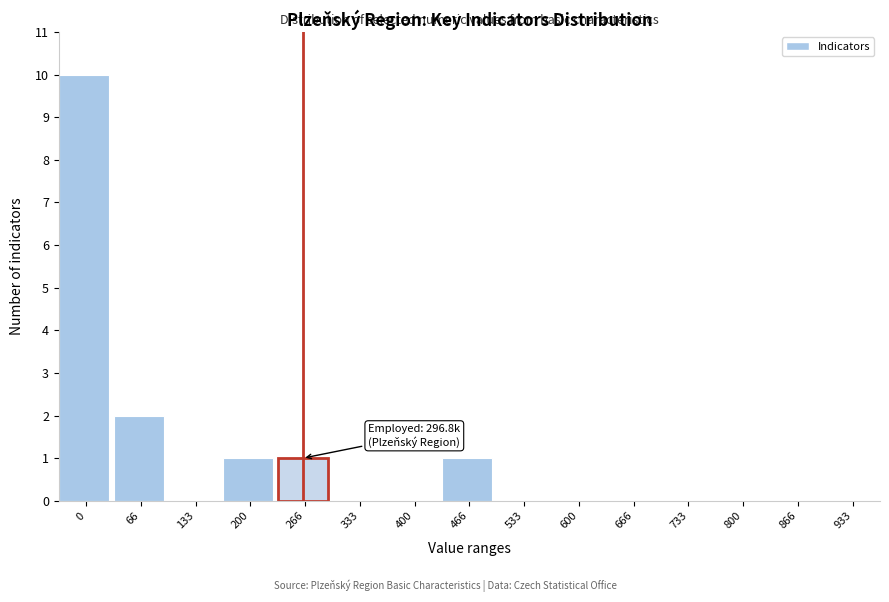

Reading left to right, list all the values displayed in this chart.

0=10	66=2	133=0	200=1	266=1	333=0	400=0	466=1	533=0	600=0	666=0	733=0	800=0	866=0	933=0